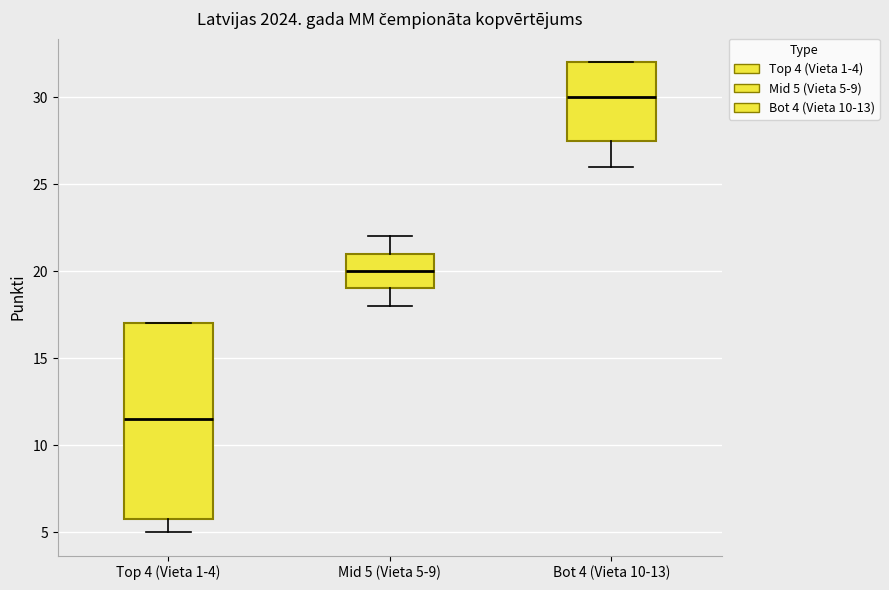

Reading left to right, read every box against the y-axis: the position of its median line, the range the box covers, and the ends of its whiskers. The values are not printed on the chart, so give them approximately, as read against the axis.

Top 4 (Vieta 1-4): median 11.5, box 6.0 to 17.0, whiskers 5.0 to 17.0
Mid 5 (Vieta 5-9): median 20.0, box 19.0 to 21.0, whiskers 18.0 to 22.0
Bot 4 (Vieta 10-13): median 30.0, box 27.5 to 32.0, whiskers 26.0 to 32.0